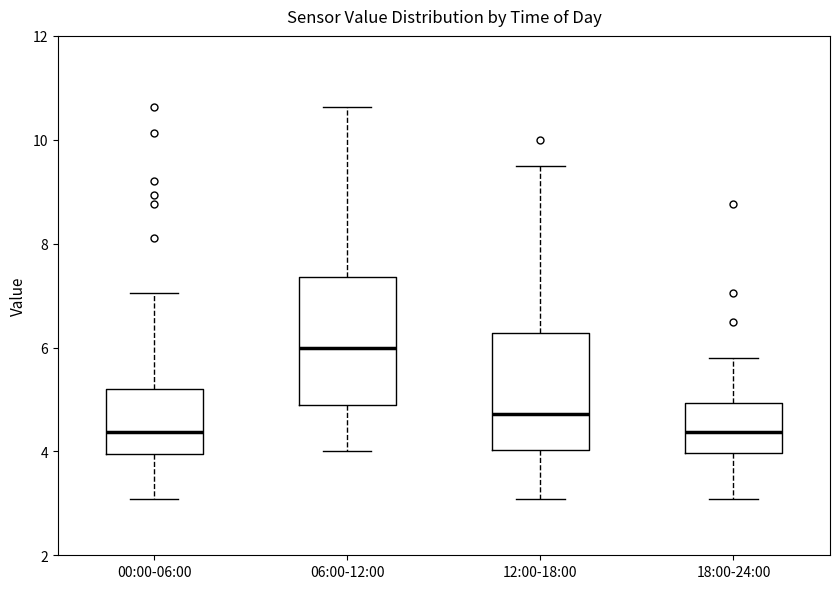

Where is the upper edge of the box for 06:00-12:00 on the y-axis? The values are not printed on the chart, so give them approximately, as read against the axis.

7.4